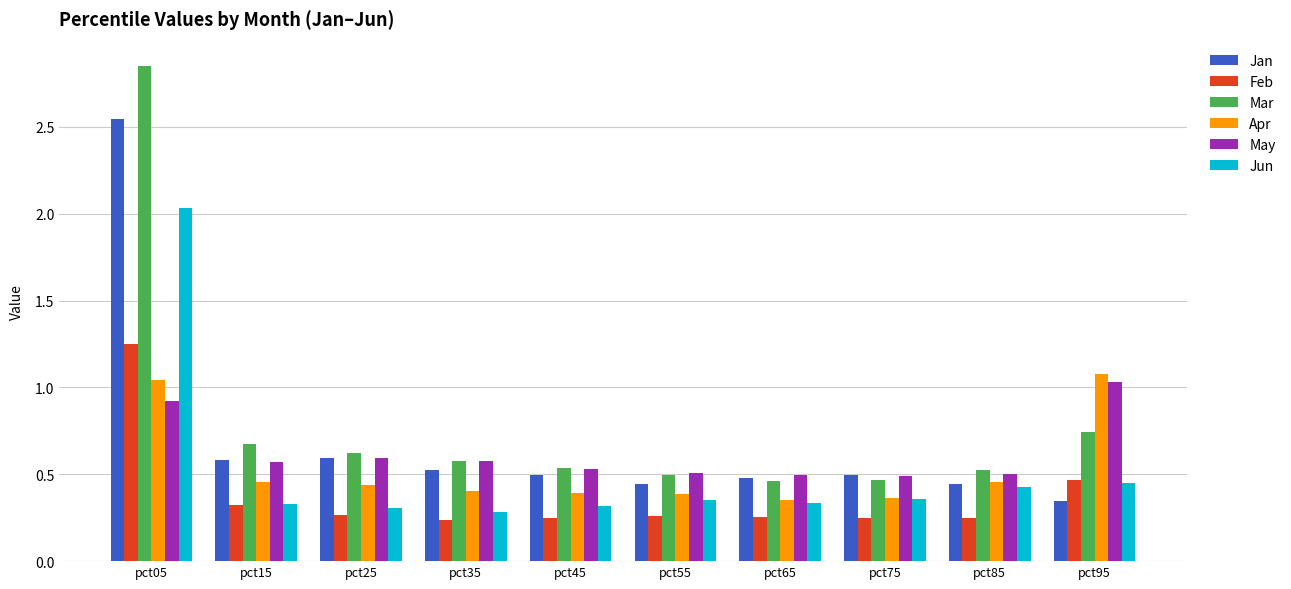

At which category does the chart reach its peak across all series?

pct05